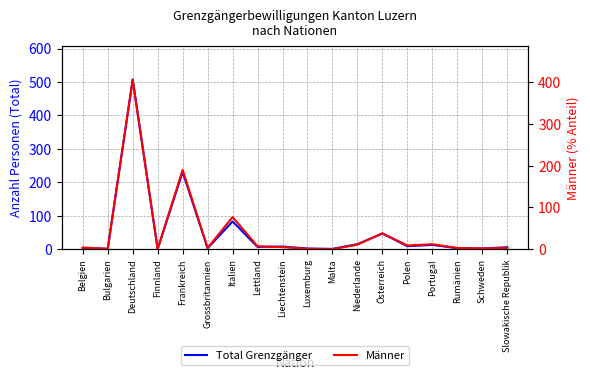

Where does the Männer series first go above 5?

Deutschland